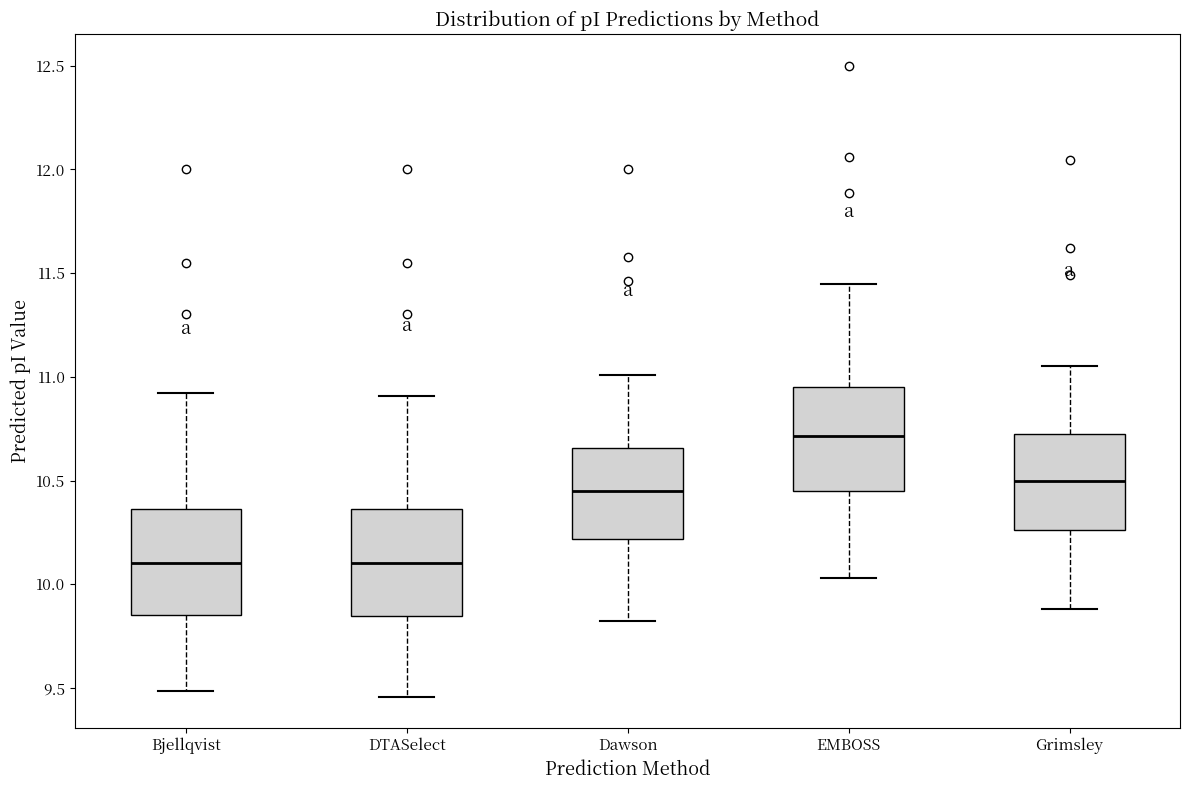

Reading left to right, transcribe this box plot: for each box, give where its median line is, the range the box spans, and where its two whiskers end, as read against the y-axis. The values are not printed on the chart, so give them approximately, as read against the axis.

Bjellqvist: median 10.10, box 9.85 to 10.35, whiskers 9.50 to 10.90
DTASelect: median 10.10, box 9.85 to 10.35, whiskers 9.45 to 10.90
Dawson: median 10.45, box 10.20 to 10.65, whiskers 9.80 to 11.00
EMBOSS: median 10.70, box 10.45 to 10.95, whiskers 10.05 to 11.45
Grimsley: median 10.50, box 10.25 to 10.70, whiskers 9.90 to 11.05